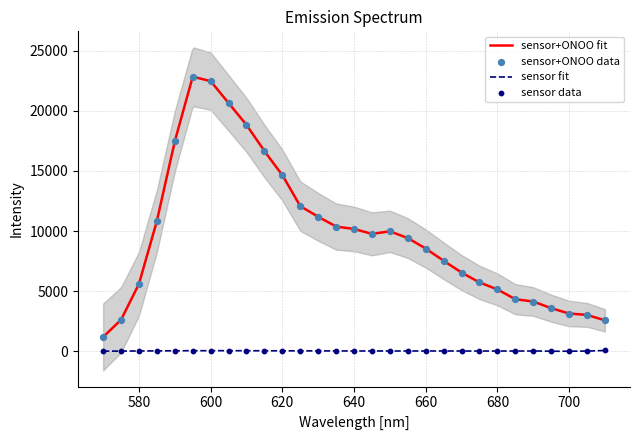

At which category is the sum across all series the highest?

595